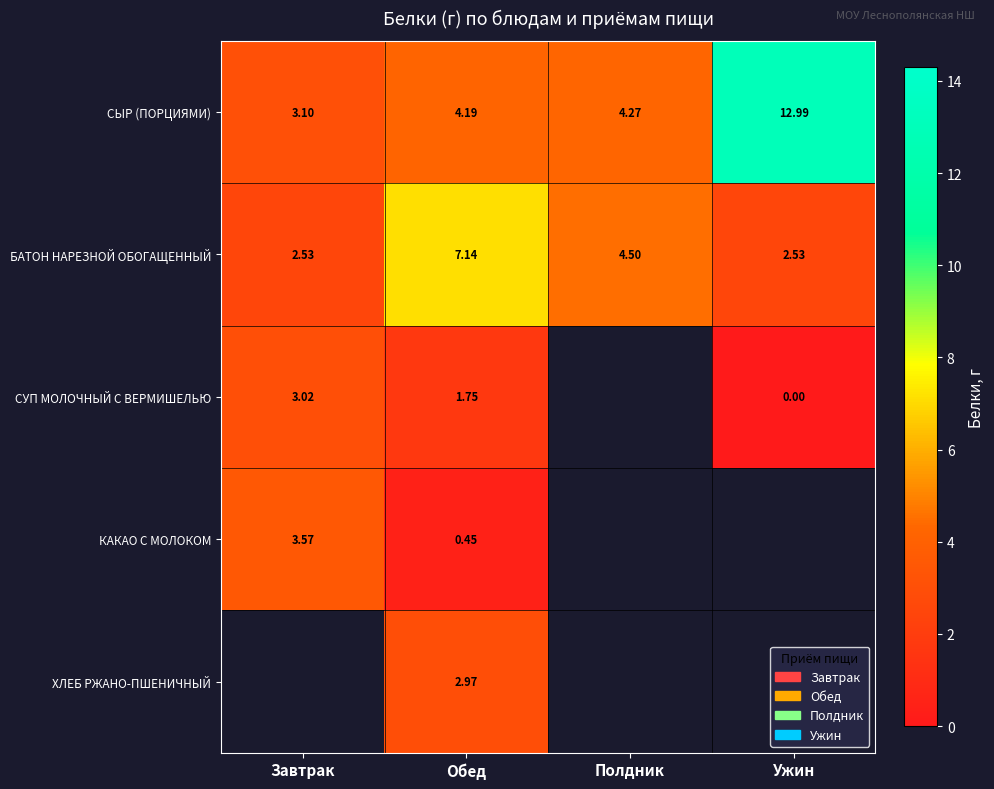

How many values in the СЫР (ПОРЦИЯМИ) series are below 4?

1